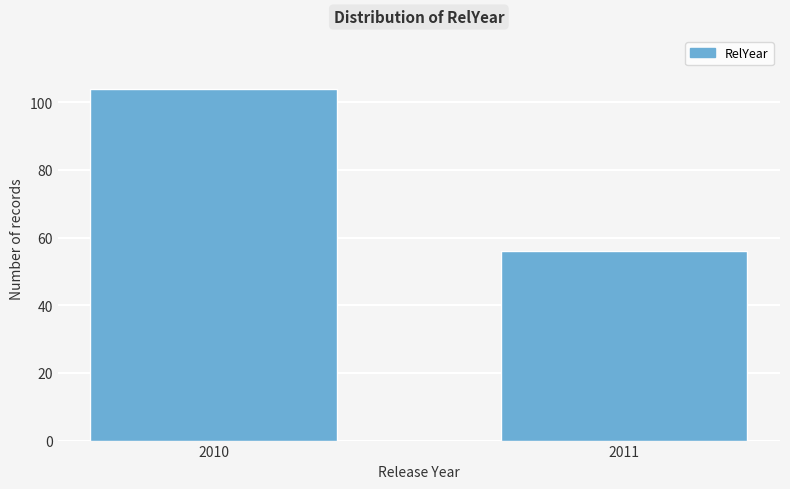

Reading right to left, what are all the values shown in this chart?

56	104